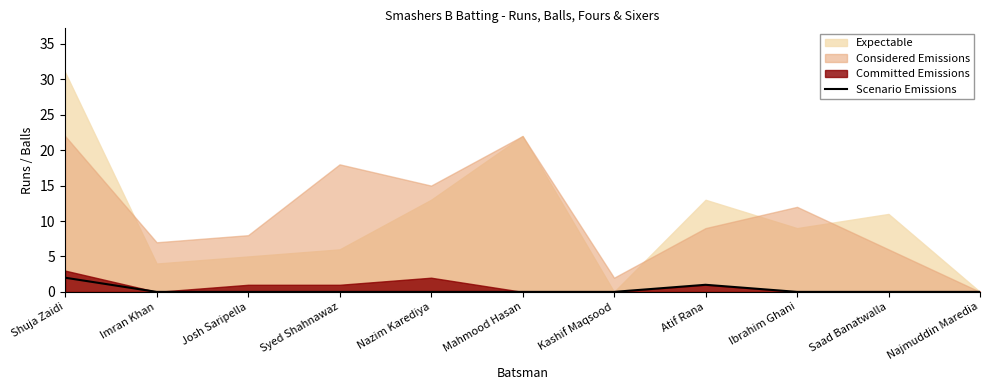

Between Josh Saripella and Atif Rana, which is larger?

Atif Rana